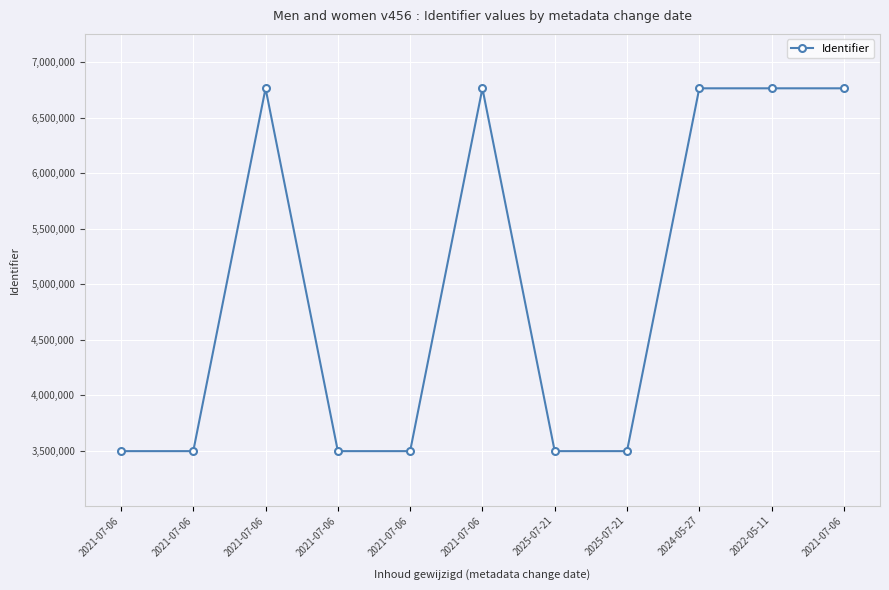

The value at 2021-07-06 is 3495294. True or false?

True